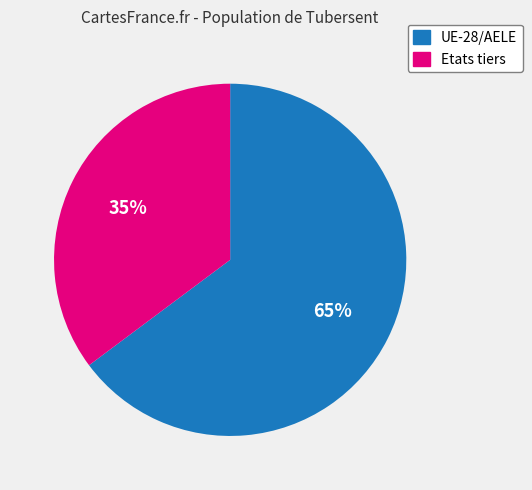

To the nearest percent, what is the difference between the largest and smallest slice percentages?

30%